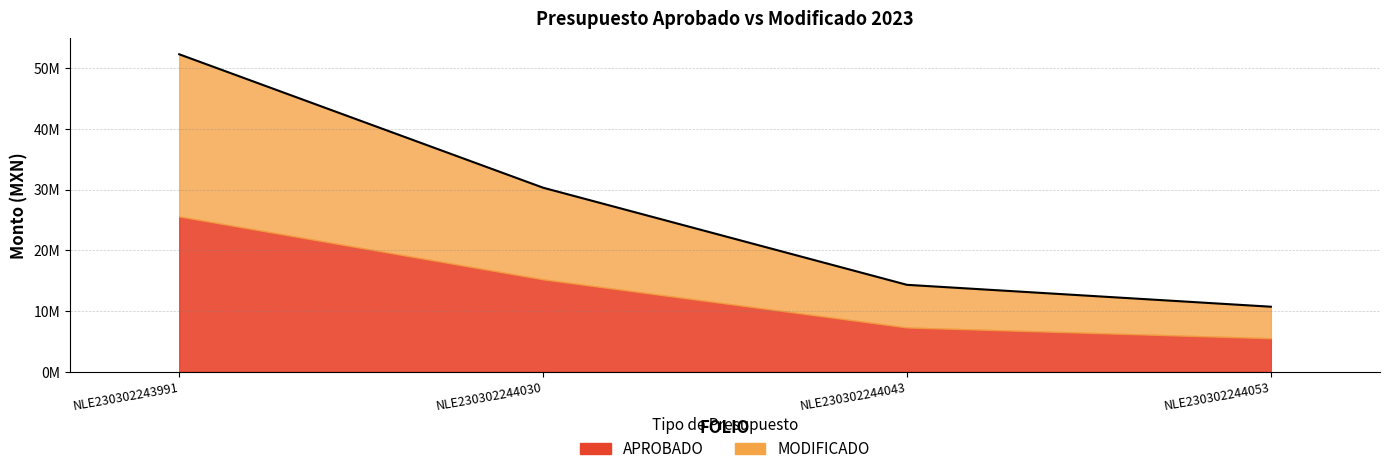

What is the difference between the values at NLE230302243991 and NLE230302244030?

21974478.1